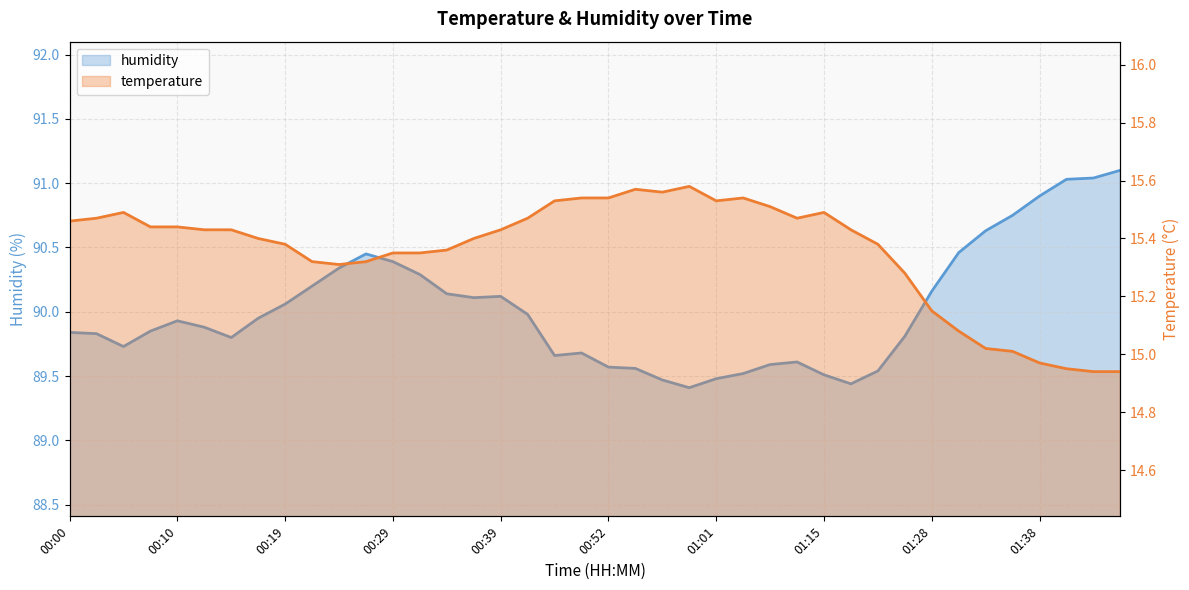

What is the difference between the temperature values at 01:20 and 01:15?

0.1